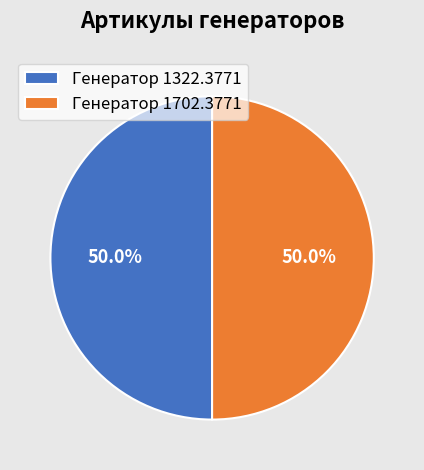

To the nearest percent, what portion does Генератор 1702.3771 represent?

50%